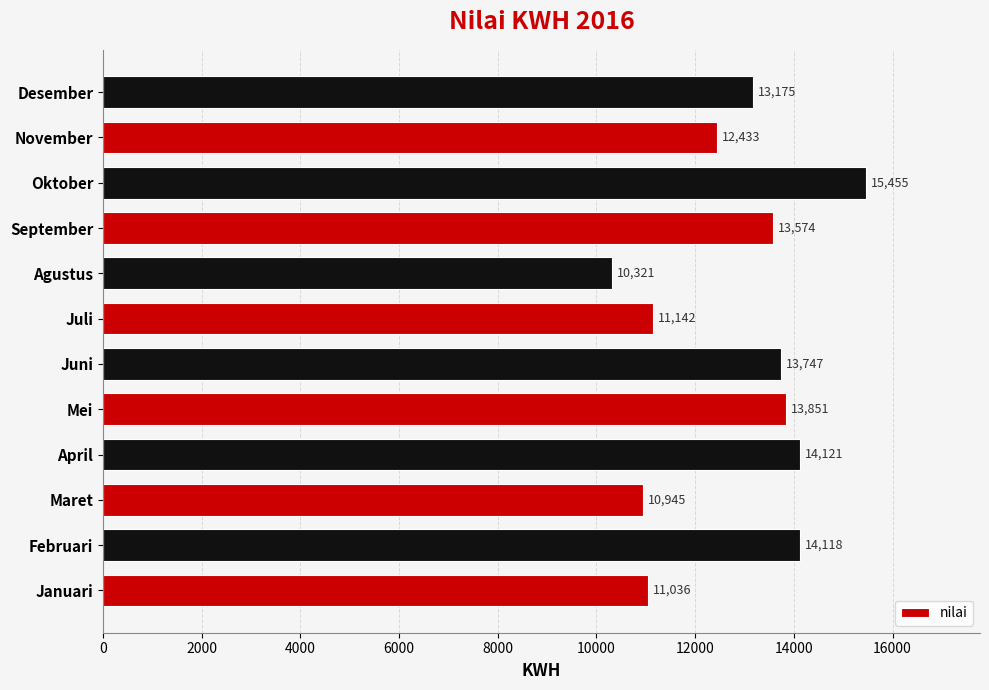

What is the minimum value shown in the chart?

10321